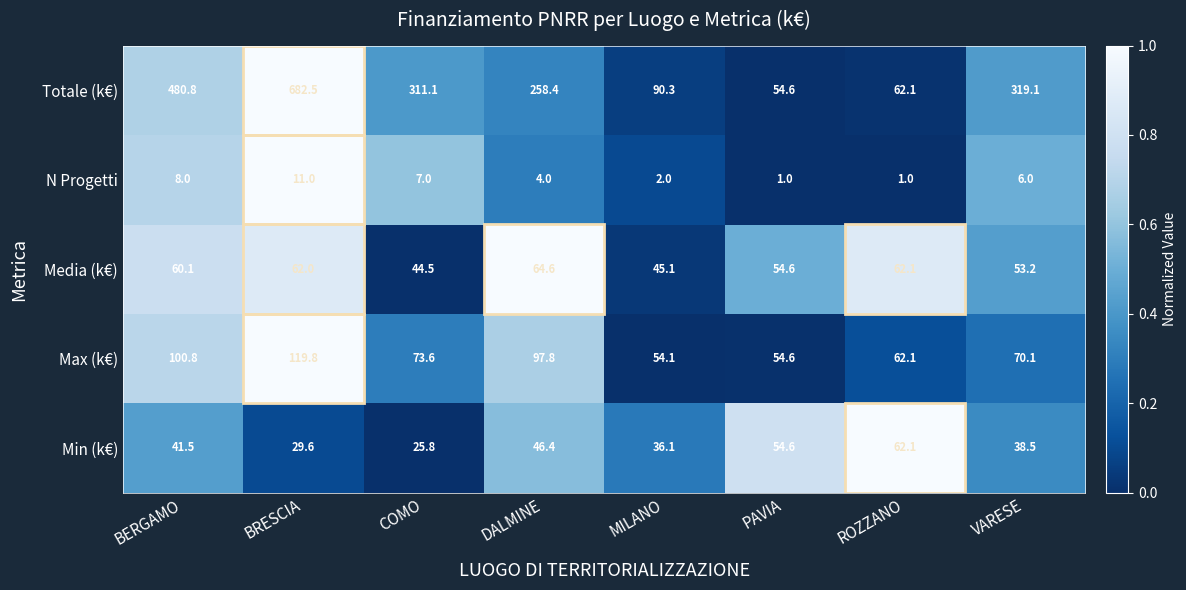

What is the greatest value displayed?

682.5